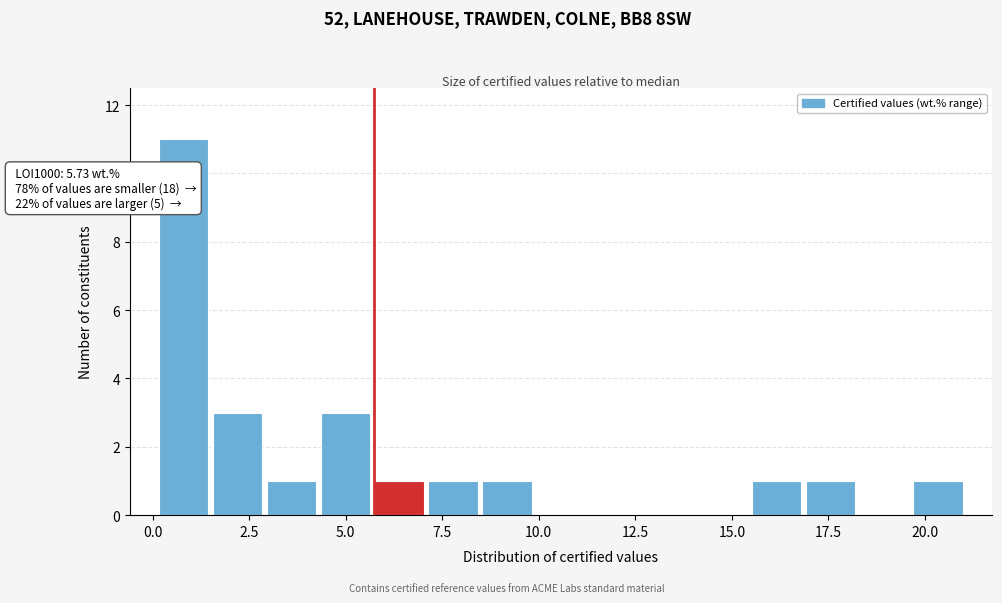

Around what value on the x-axis is the tallest bar? Give the approximate position of its centre, as read against the axis.

1.0